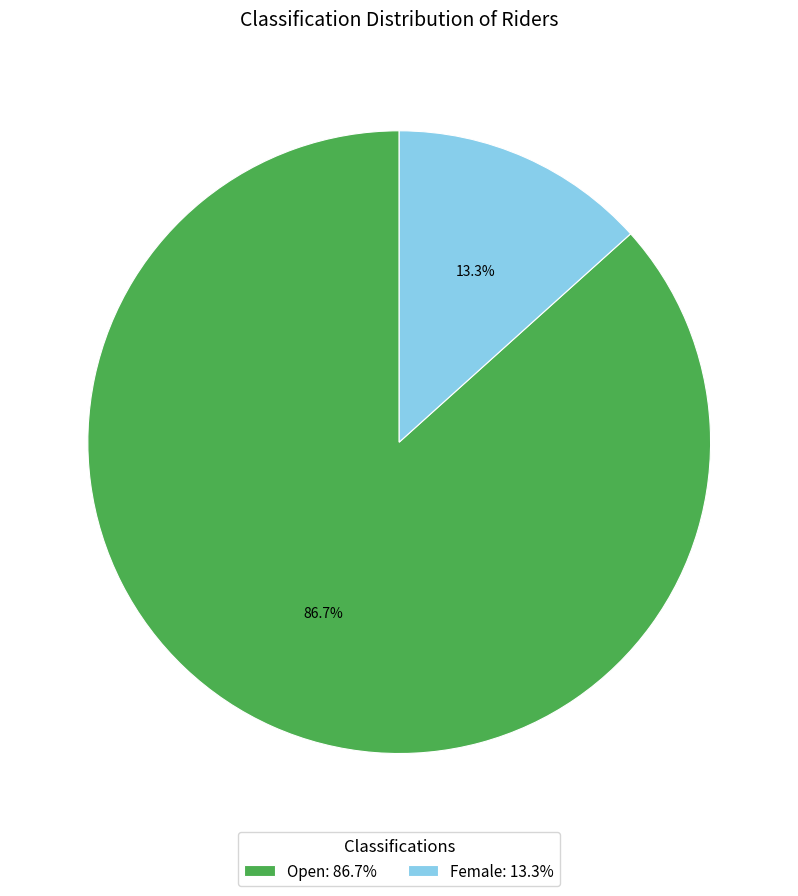

How many slices are in this pie chart?

2